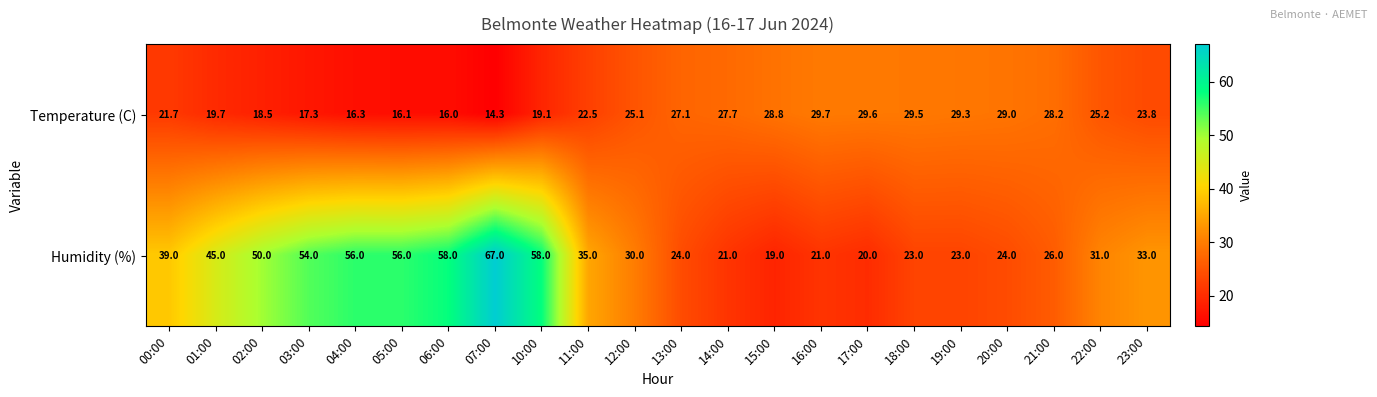

Which series has the largest total across all categories?

Humidity (%)